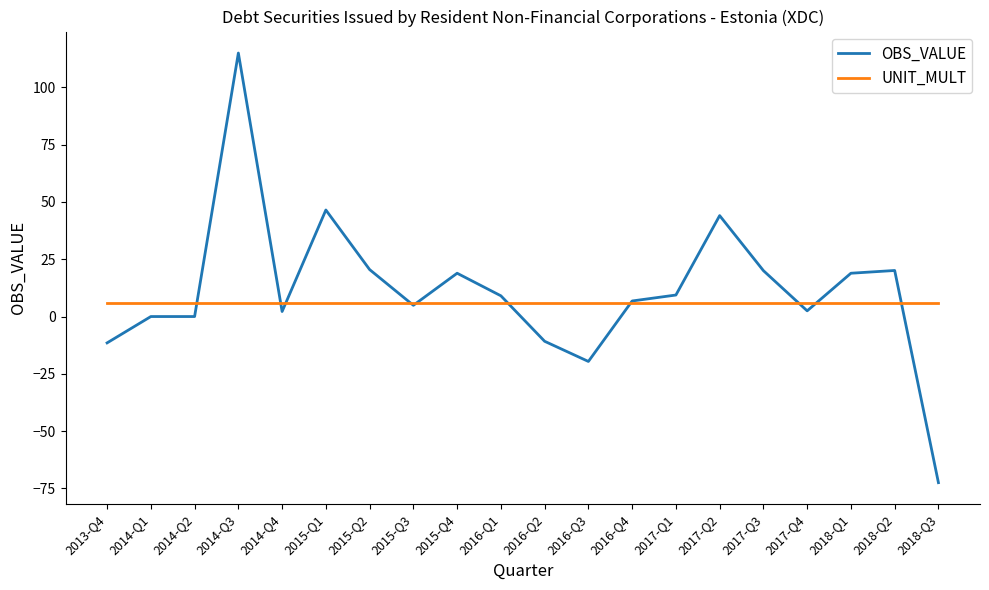

True or false: OBS_VALUE has a value of 0.0 at 2014-Q2.

True